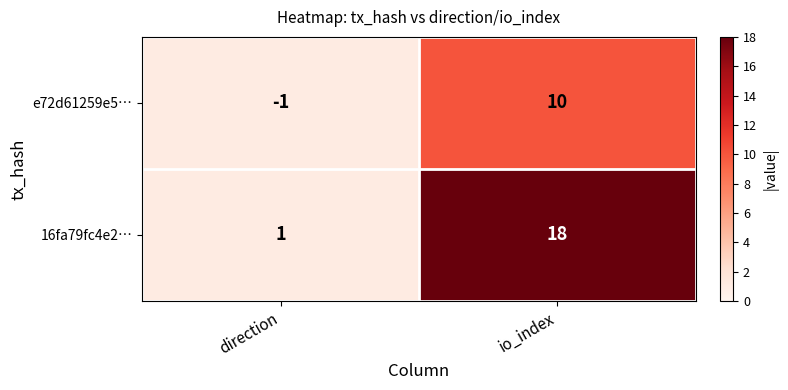

Reading left to right, transcribe all the data shown in this chart.

e72d61259e5…: direction=-1	io_index=10
16fa79fc4e2…: direction=1	io_index=18